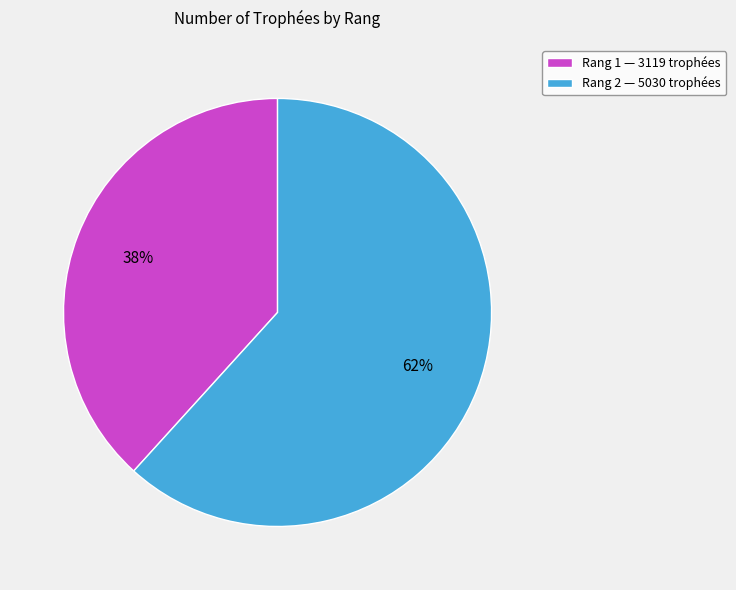

What is the ratio of the value at Rang 1 to the value at Rang 2?

0.6